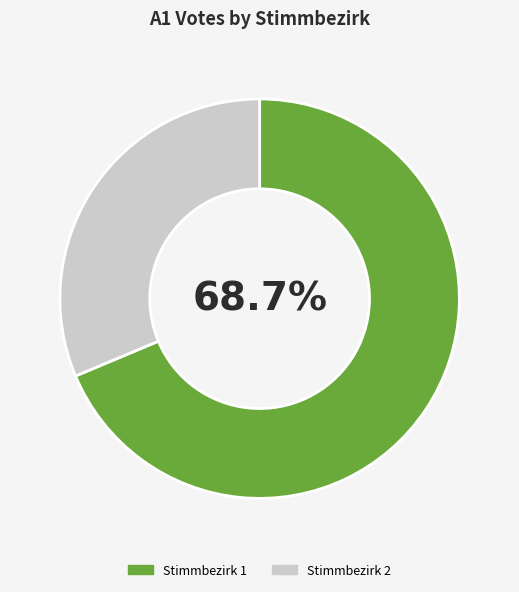

True or false: Stimmbezirk 2 accounts for 24% of the total.

False